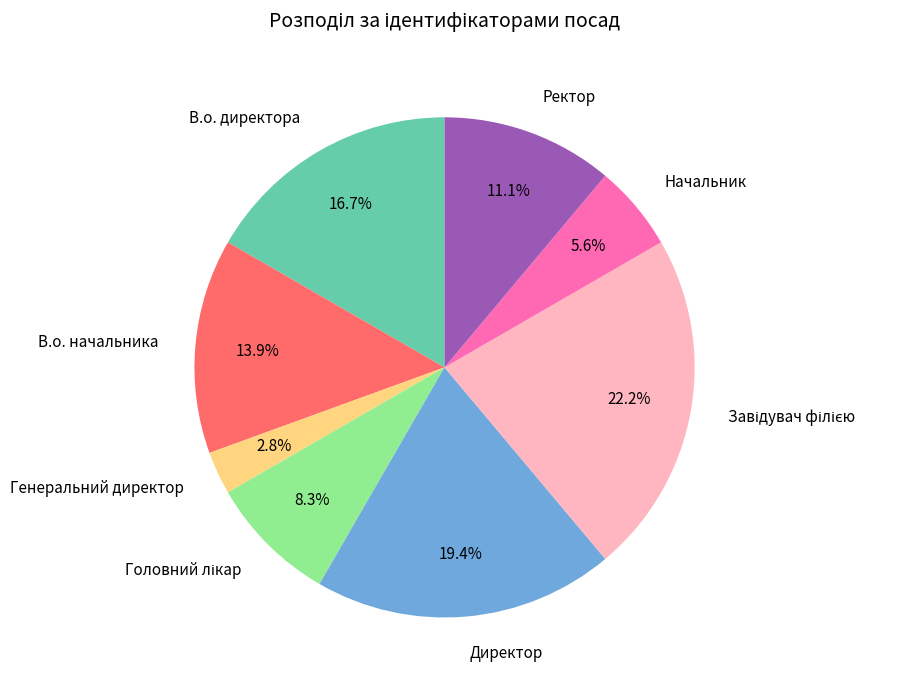

To the nearest percent, what percentage of the pie is Генеральний директор?

3%